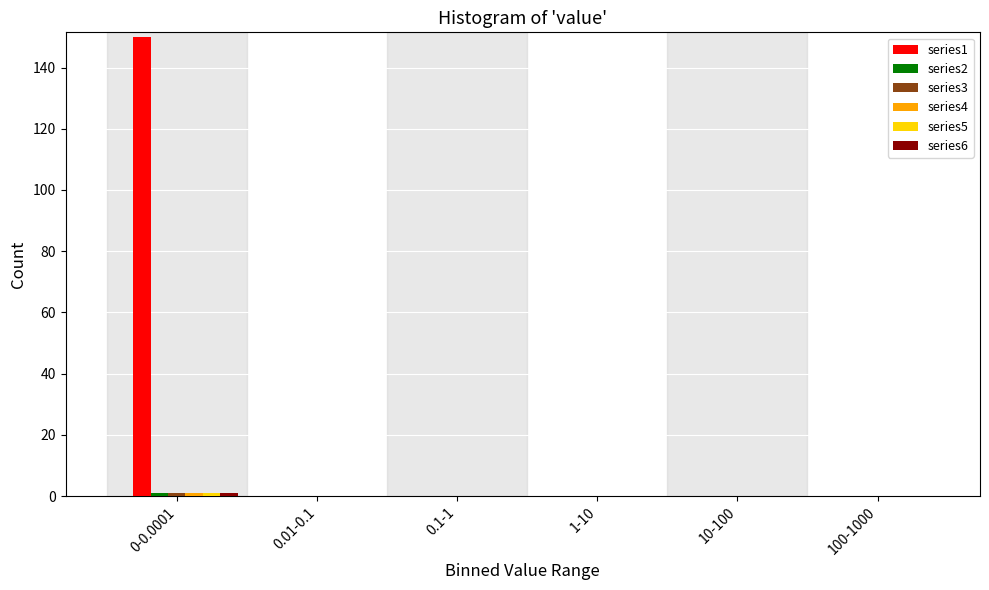

Which category has the highest value across all series?

0-0.0001